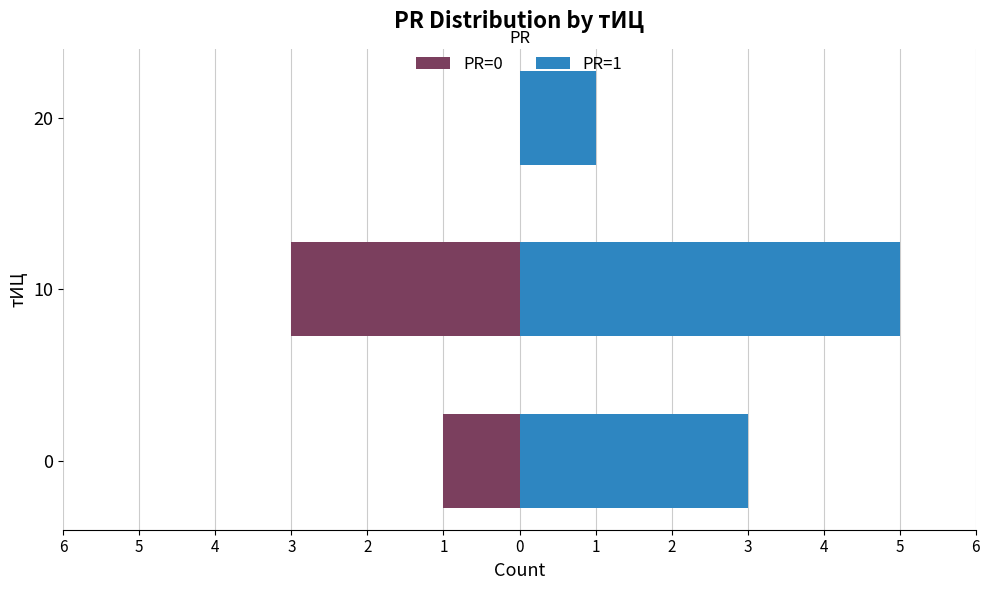

How many bars are there in each group?

2